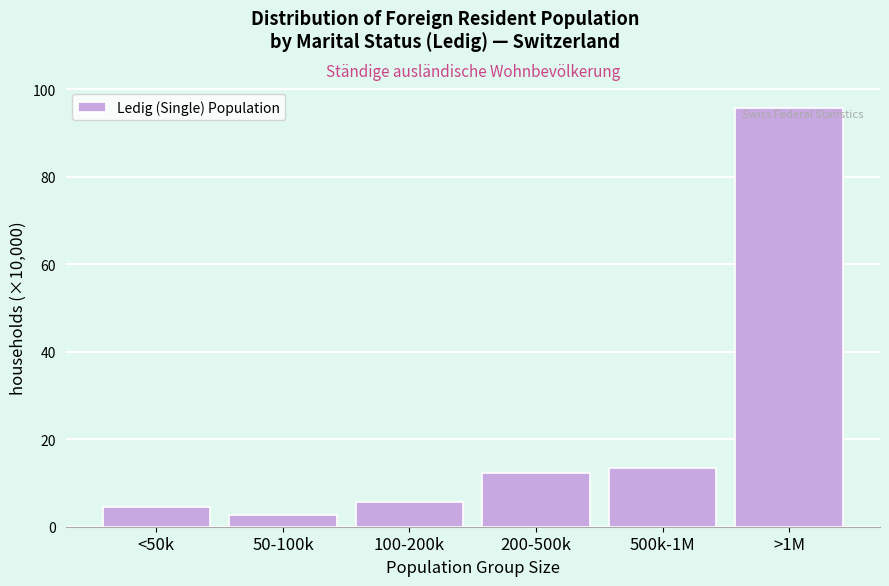

Reading left to right, extract all data points from this chart.

<50k=4.6	50-100k=2.7	100-200k=5.6	200-500k=12.2	500k-1M=13.3	>1M=95.6